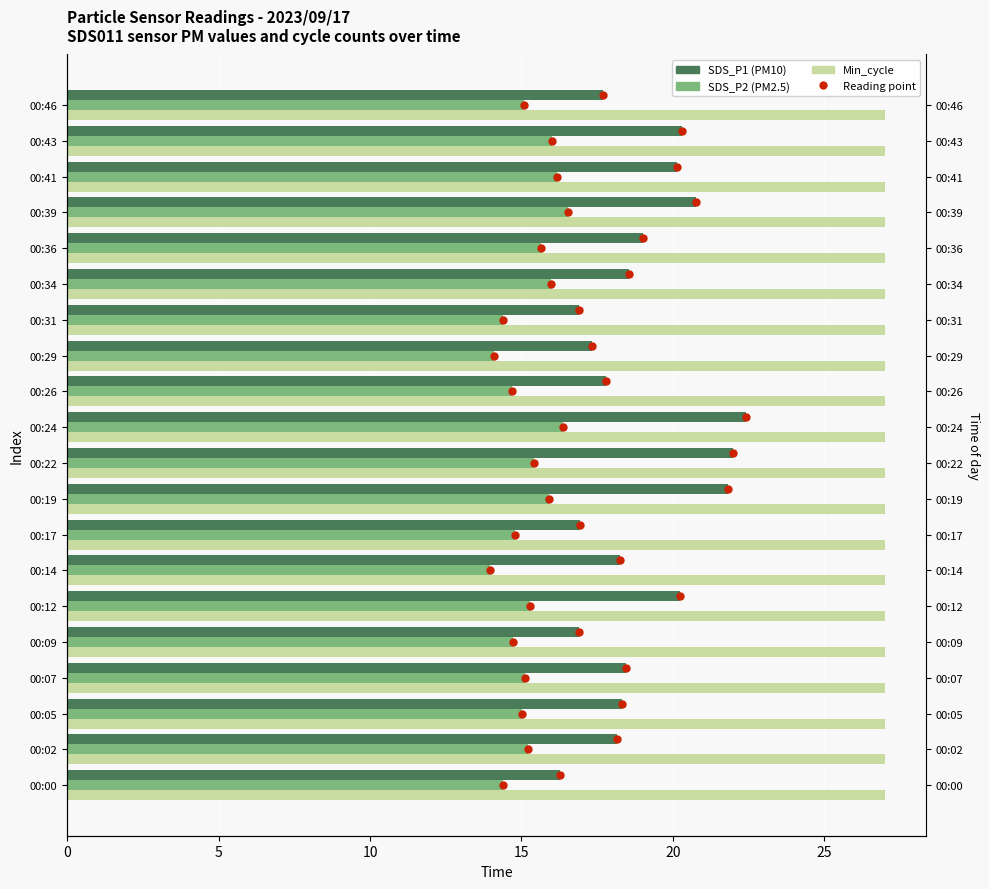

What is the difference between the SDS_P2 values at 00:19 and 00:43?

0.1